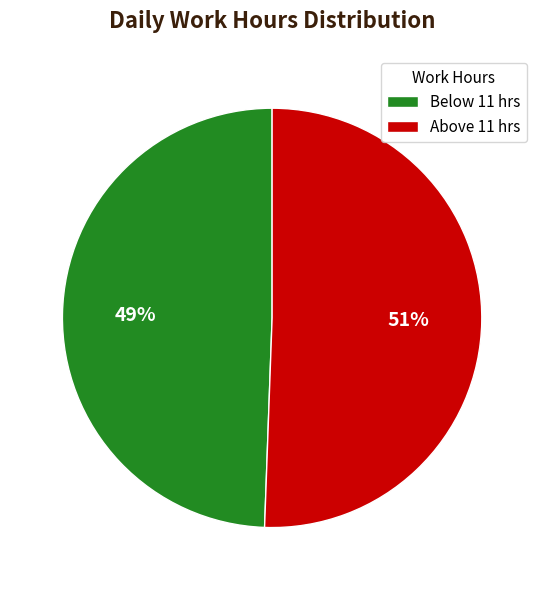

How many slices are in this pie chart?

2